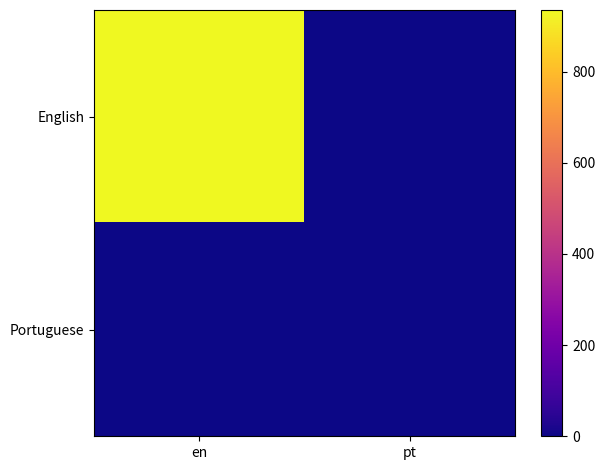

Which series has the largest range (max minus min)?

English